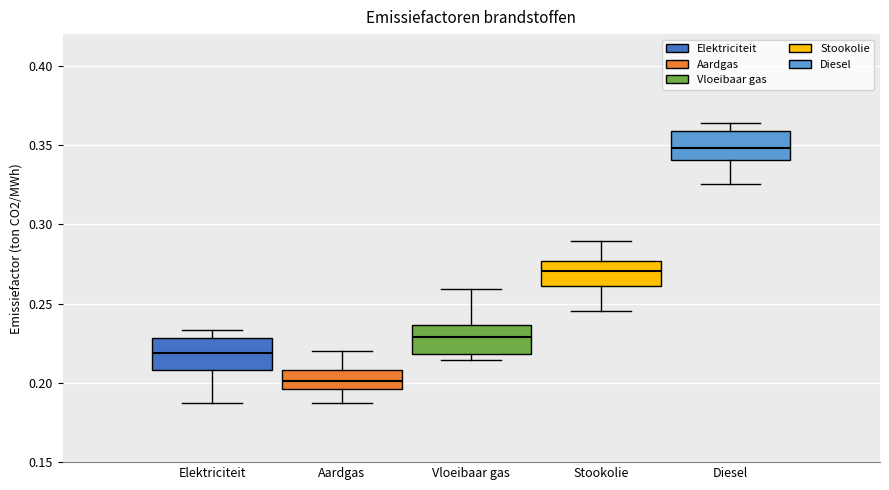

Where does the median line of the box for Diesel sit on the y-axis? The values are not printed on the chart, so give them approximately, as read against the axis.

0.350